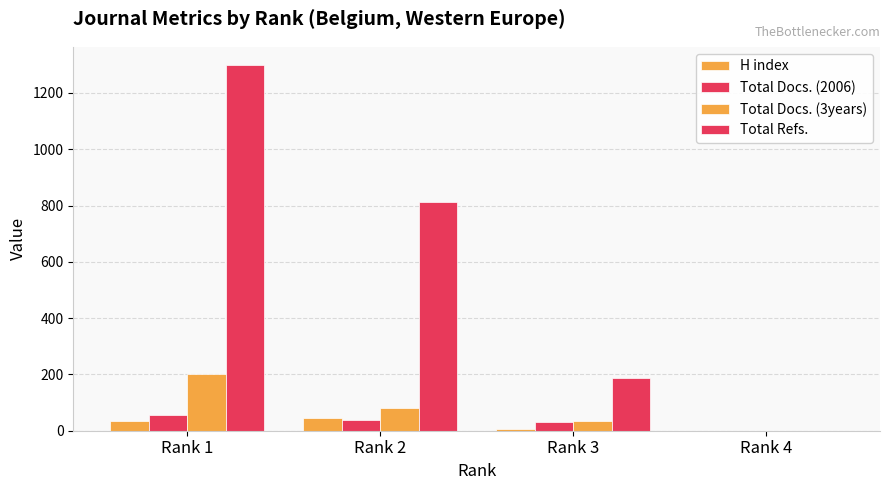

Rank the categories by Total Docs. (2006) value from highest to lowest.

Rank 1, Rank 2, Rank 3, Rank 4